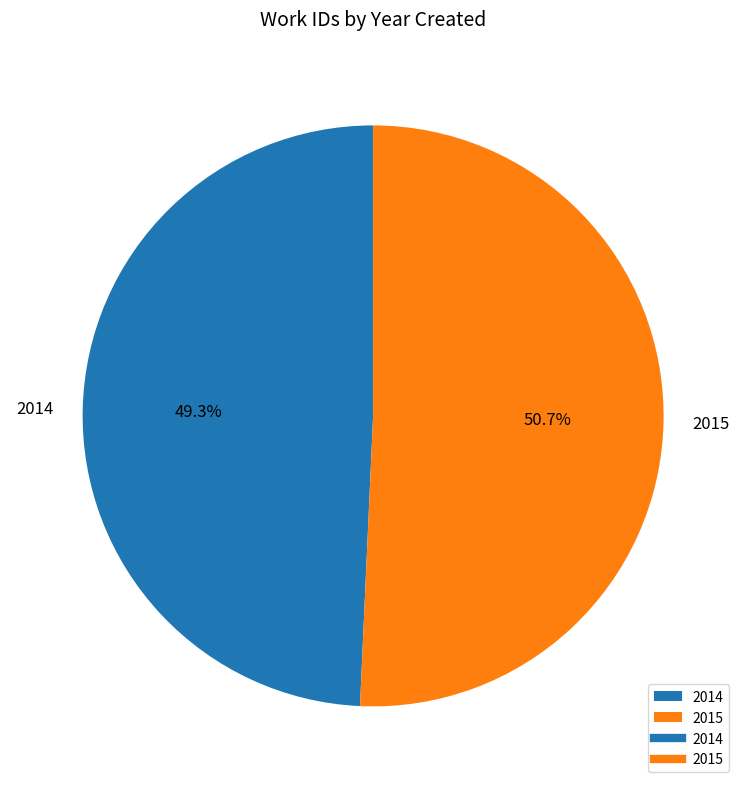

To the nearest percent, what portion does 2014 represent?

49%